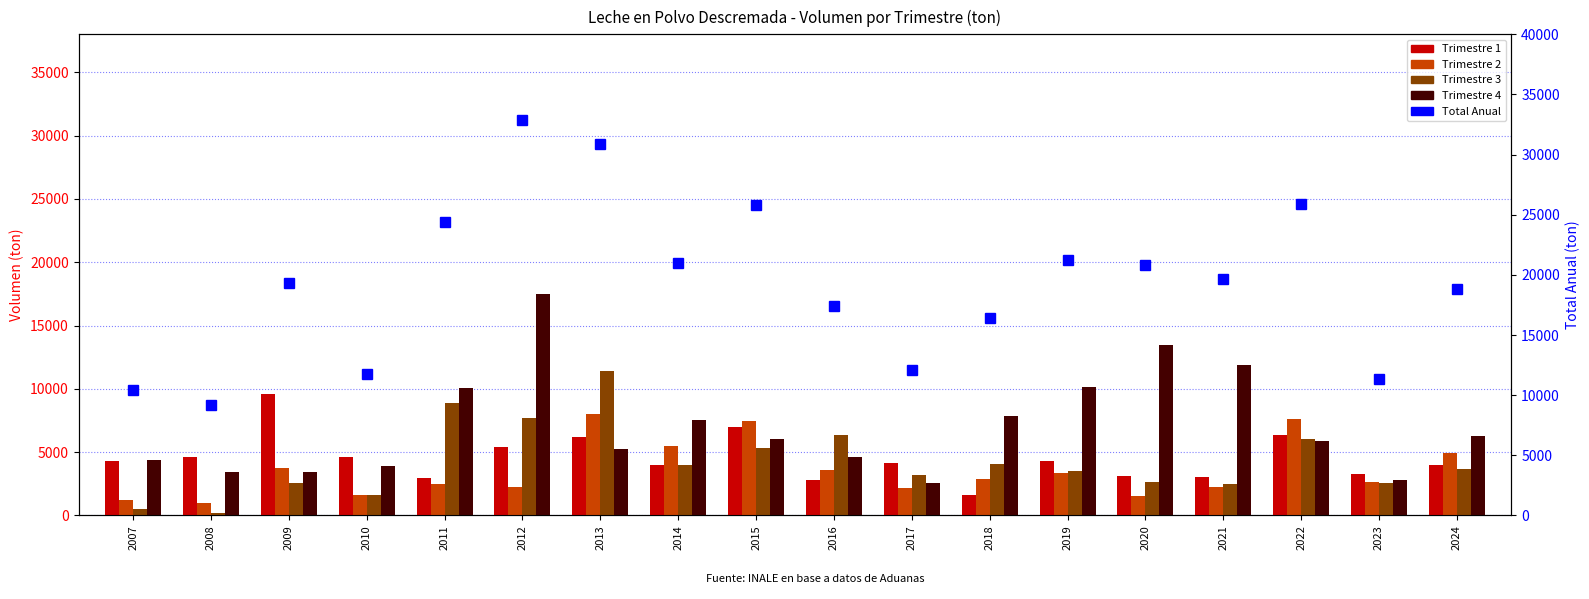

What is the spread (max minus min) of values at 2017?

9961.8